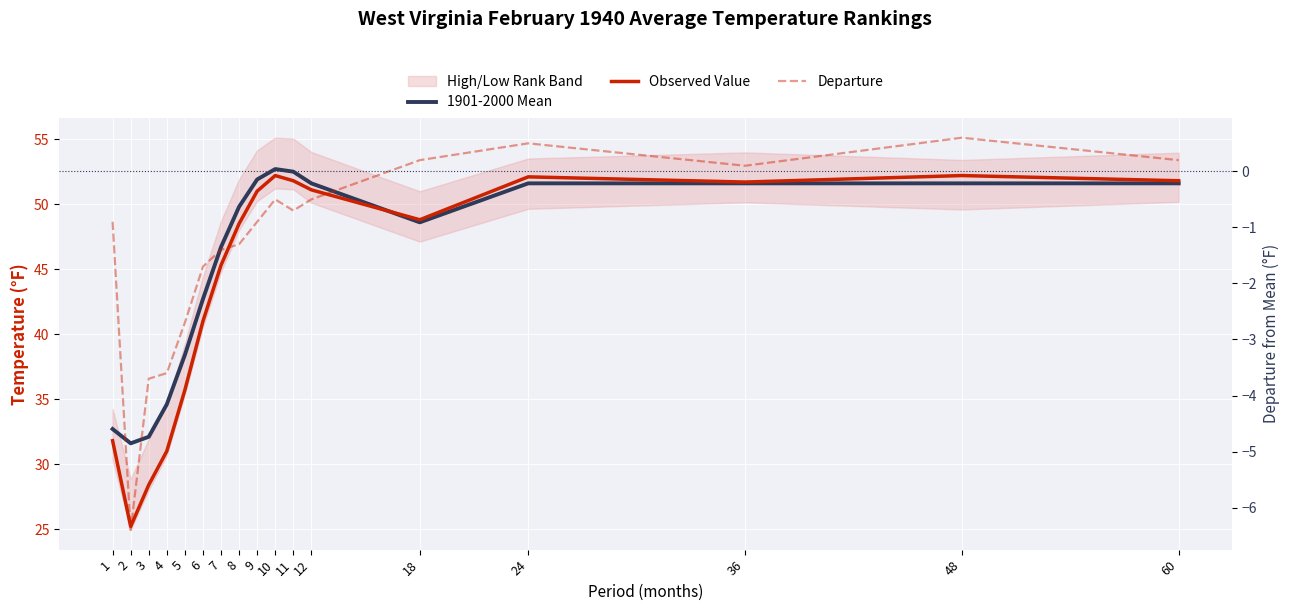

True or false: Departure has a value of -1.4 at 7.

True